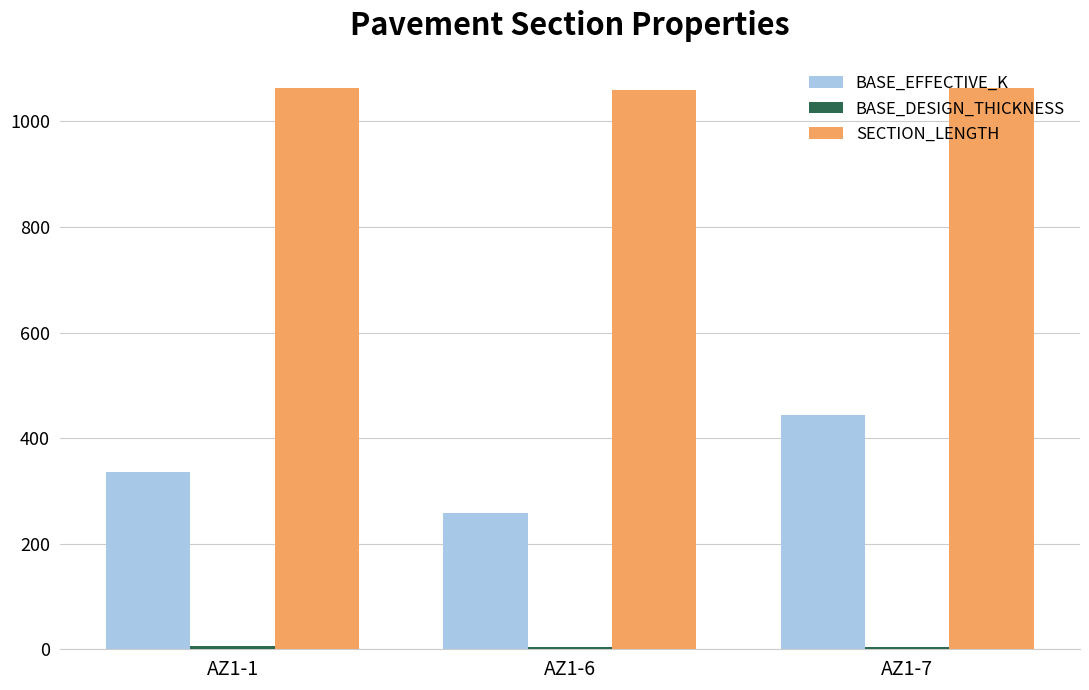

What is the highest value of the BASE_EFFECTIVE_K series?

443